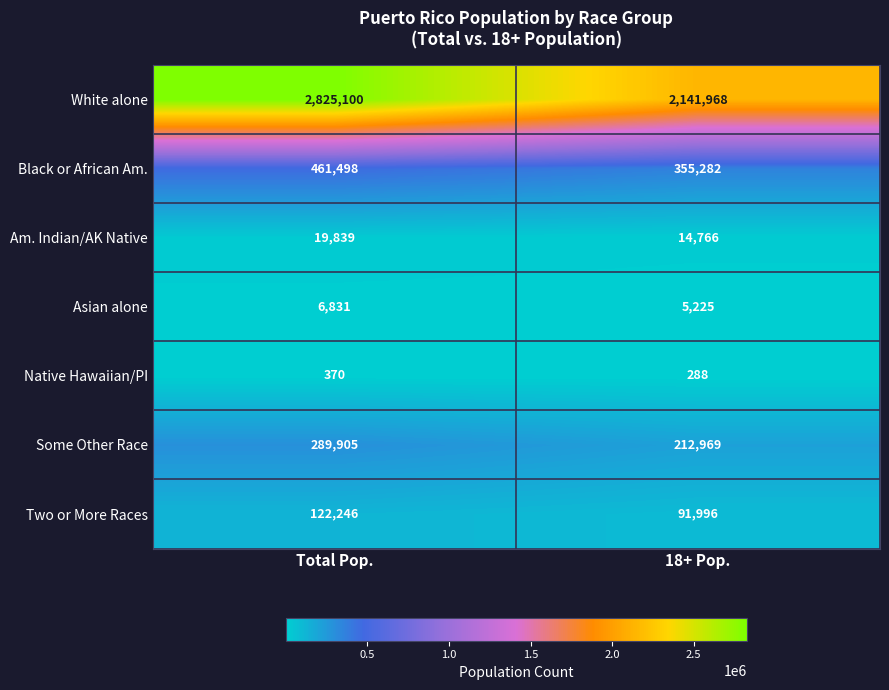

What is the maximum value shown in the chart?

2825100